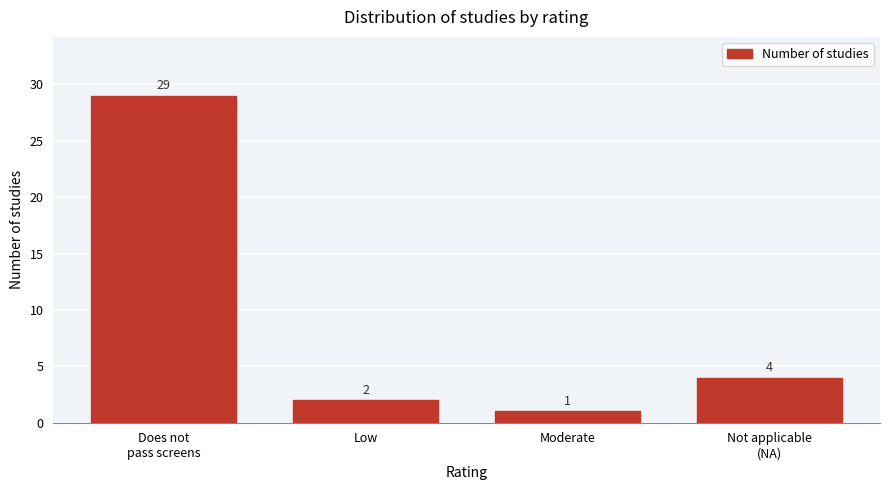

Reading left to right, what are all the values shown in this chart?

29	2	1	4